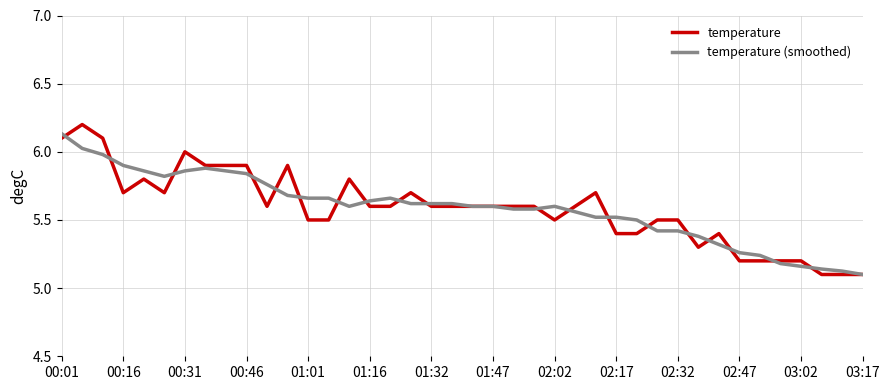

What is the highest value of the temperature series?

6.2